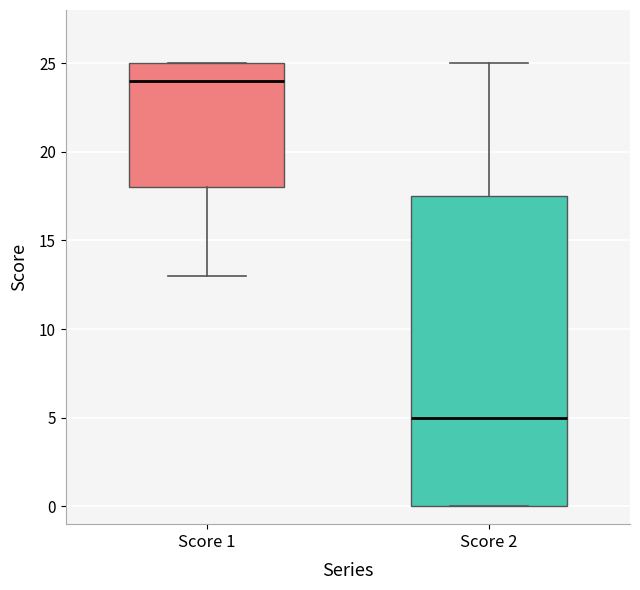

Which box's median line is the lowest?

Score 2